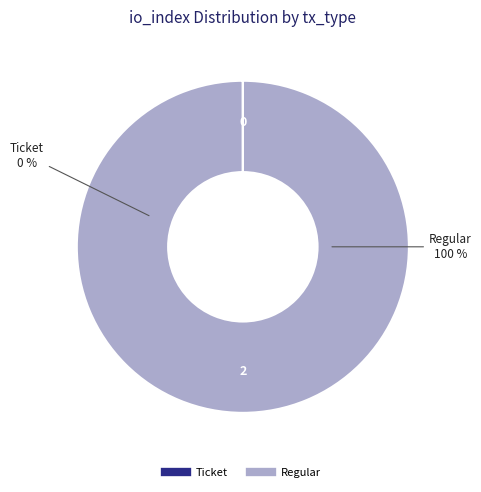

What percentage is the Regular slice, to the nearest percent?

100%